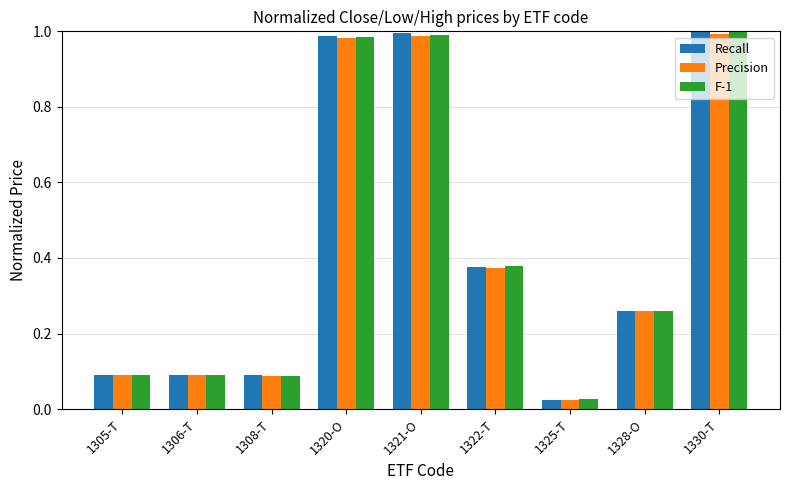

Is the value of Precision at 1330-T greater than the value of Recall at 1305-T?

Yes